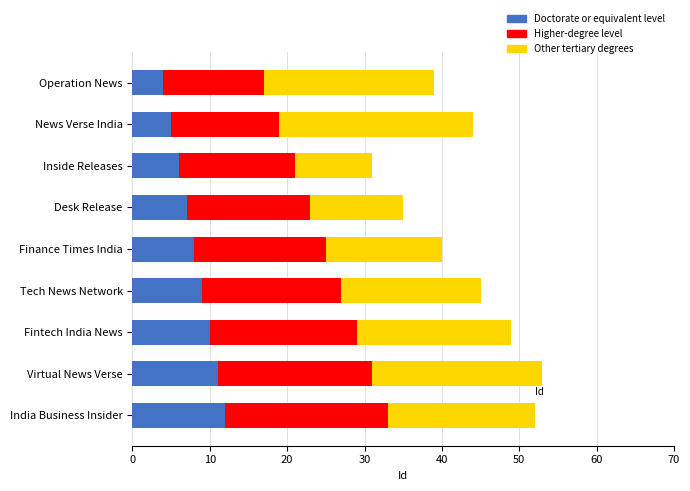

True or false: Doctorate or equivalent level has a value of 13 at Finance Times India.

False